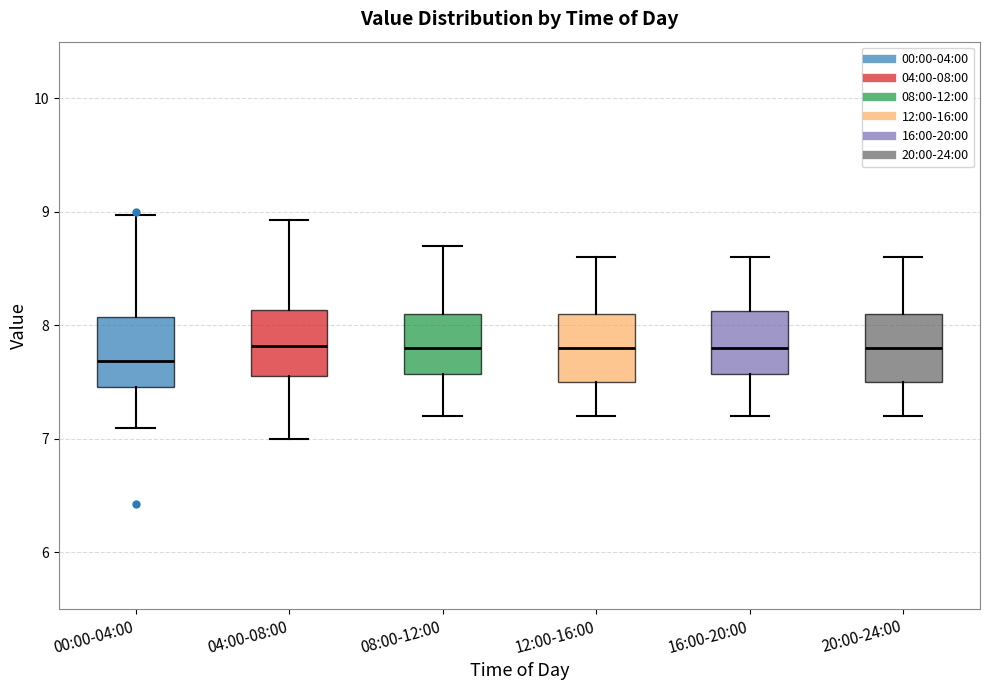

Where does the lower whisker of the box for 08:00-12:00 end on the y-axis? The values are not printed on the chart, so give them approximately, as read against the axis.

7.2